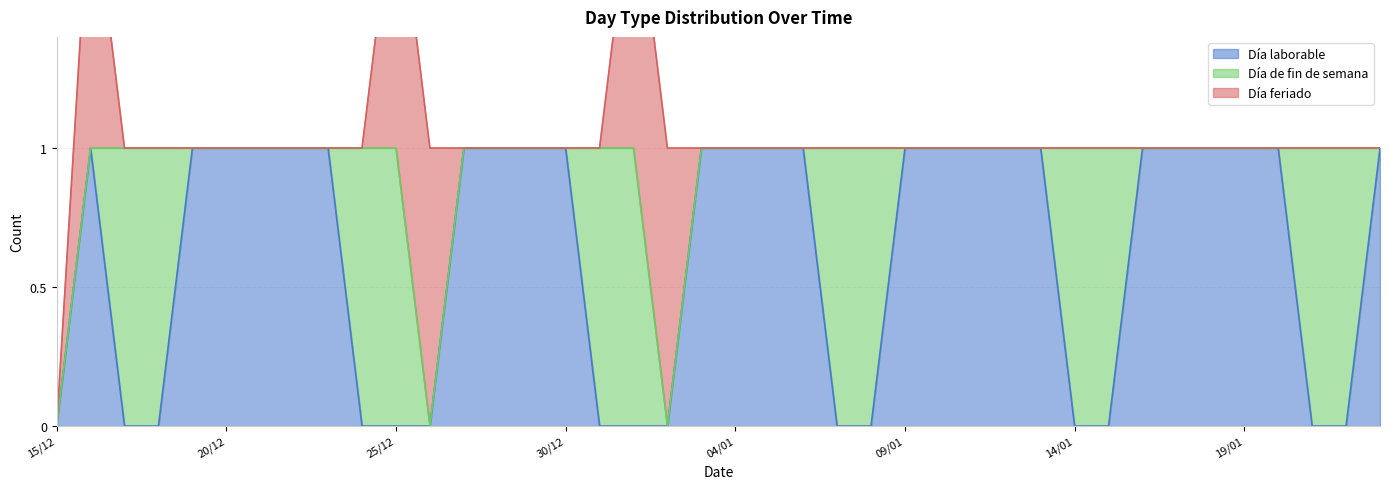

At which category is the sum across all series the highest?

16/12